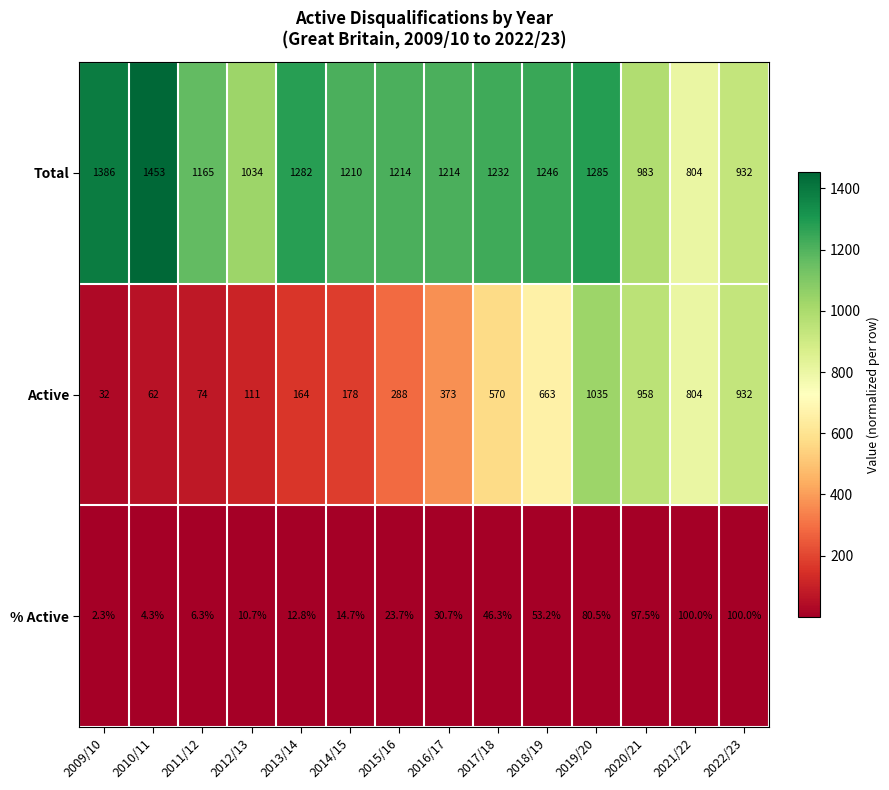

At how many categories does at least one series exceed 1359?

2